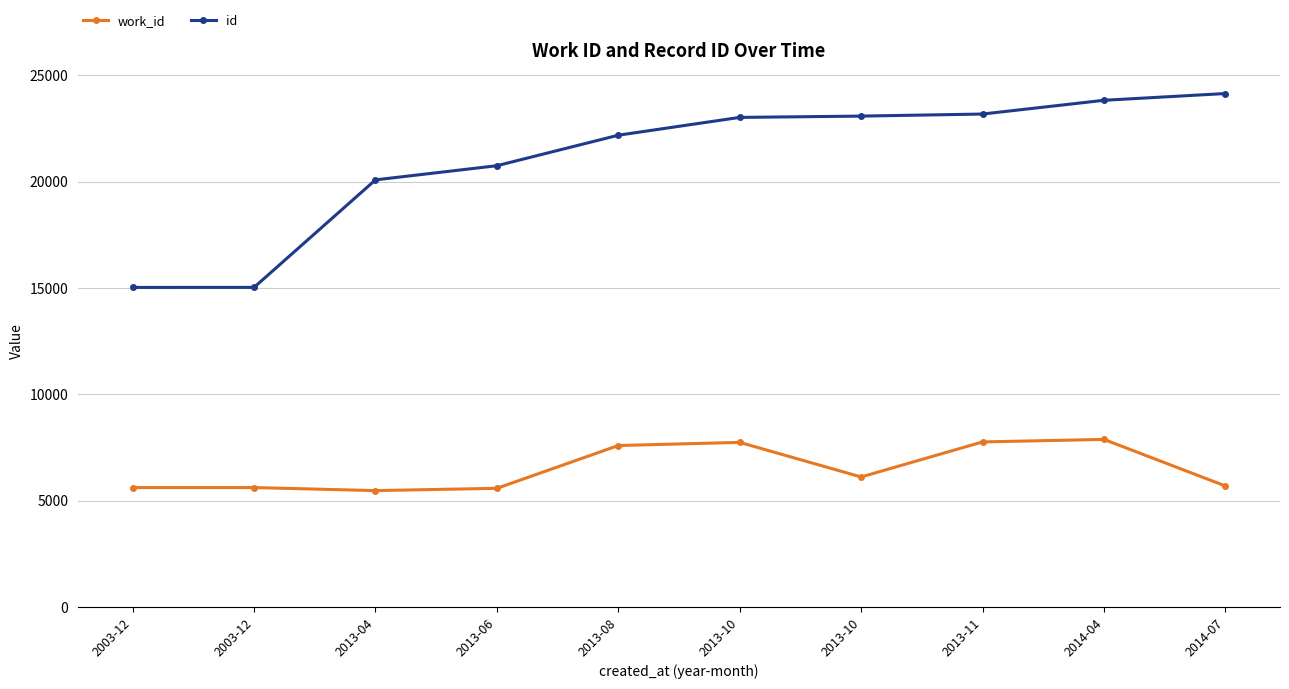

What is the maximum value shown in the chart?

24137